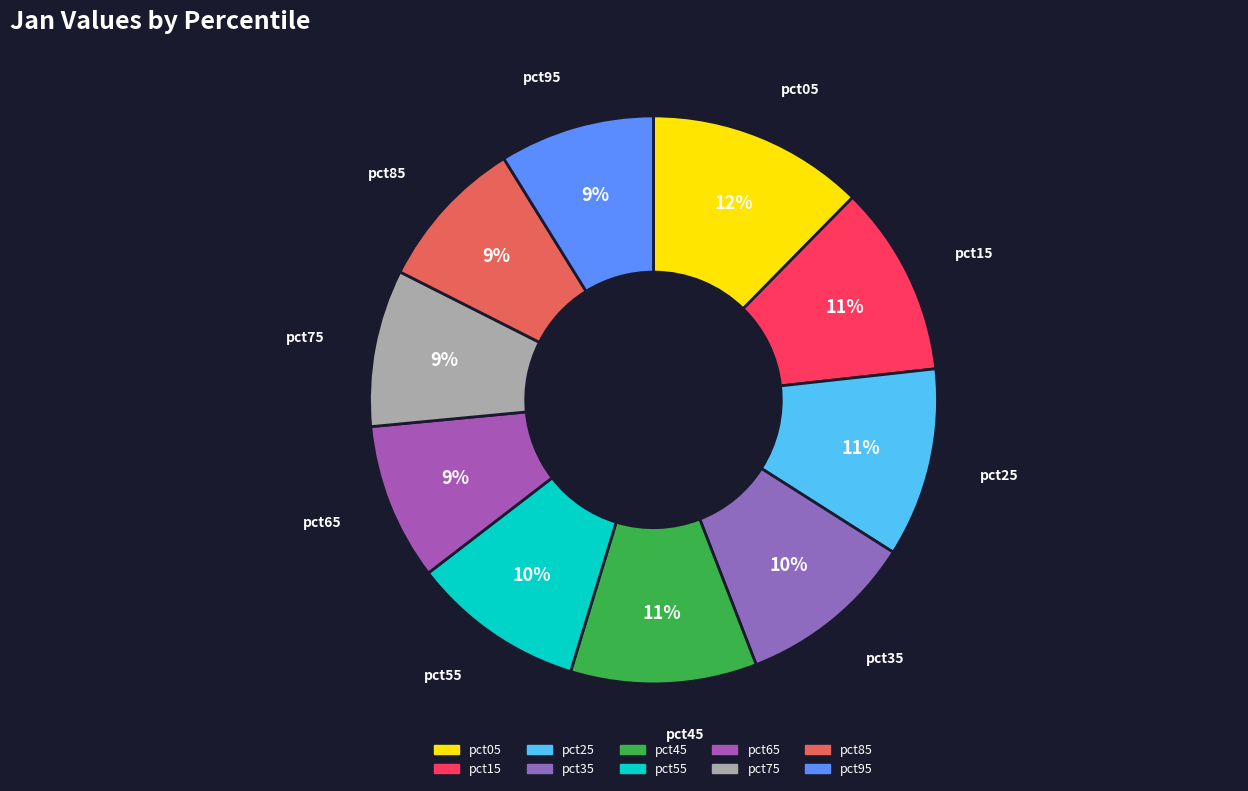

To the nearest percent, what percentage of the pie is pct55?

10%